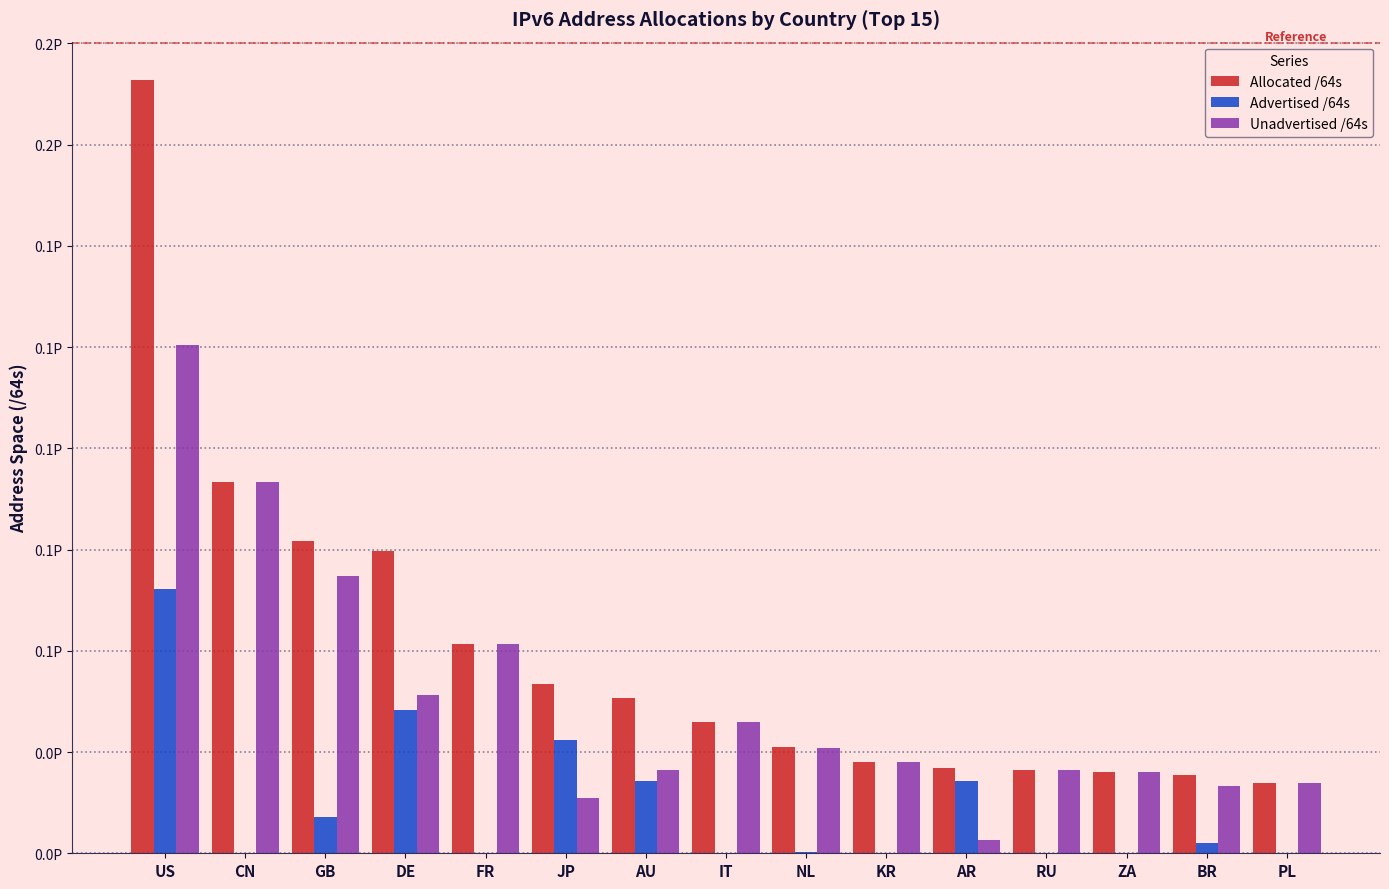

Which series changed the most between FR and AU?

Unadvertised /64s